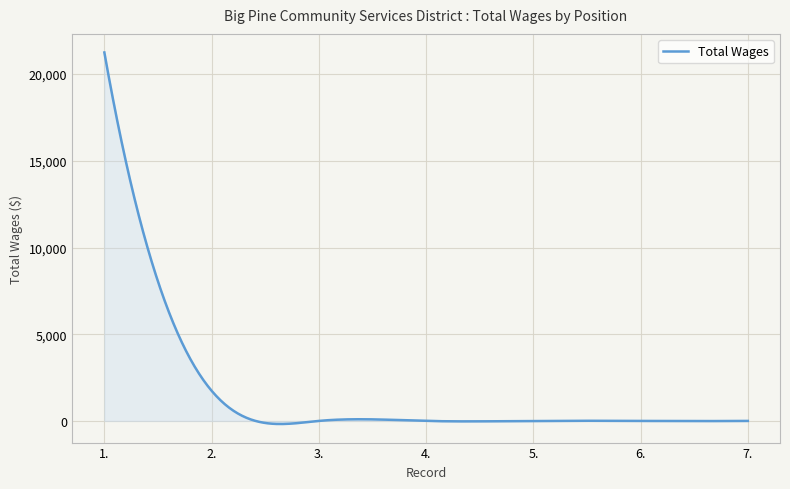

What is the greatest value displayed?

21250.0